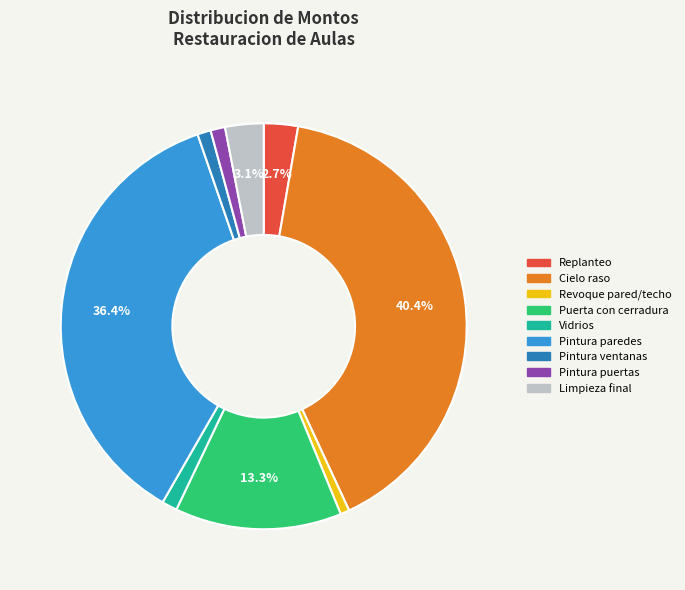

Approximately how many times larger is the value at Revoque pared/techo compared to Pintura puertas?

0.6